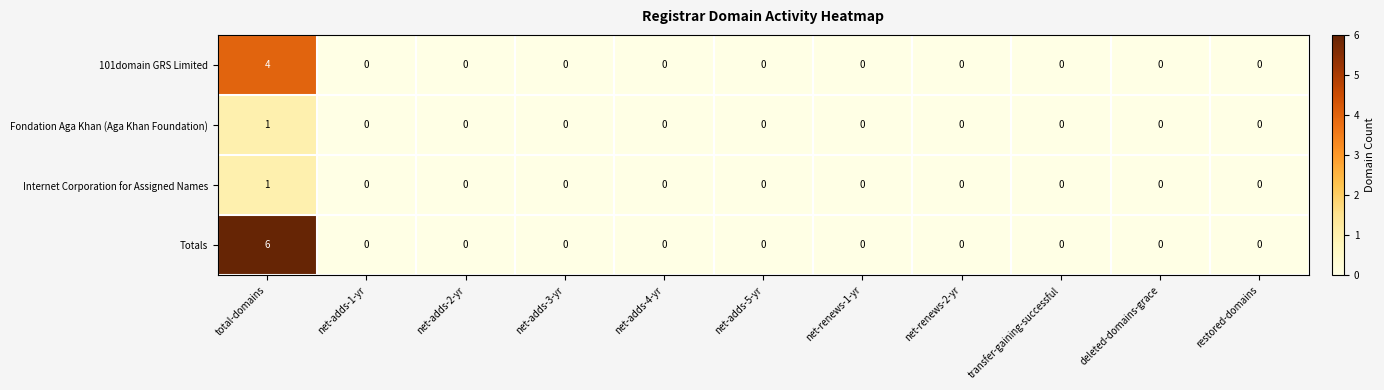

What is the sum of all Totals values?

6